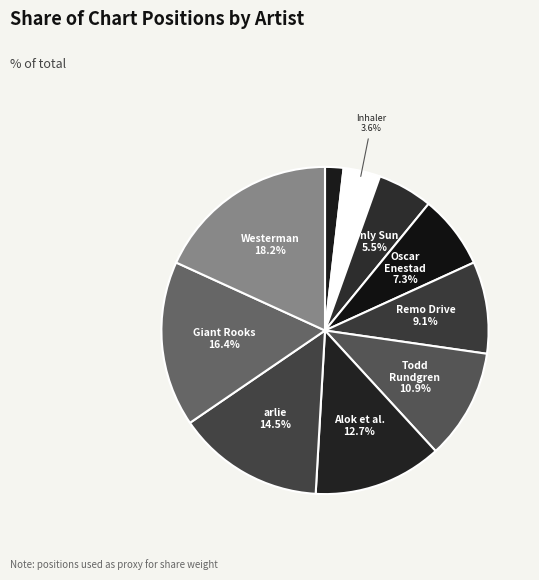

Count the number of slices in the pie.

10